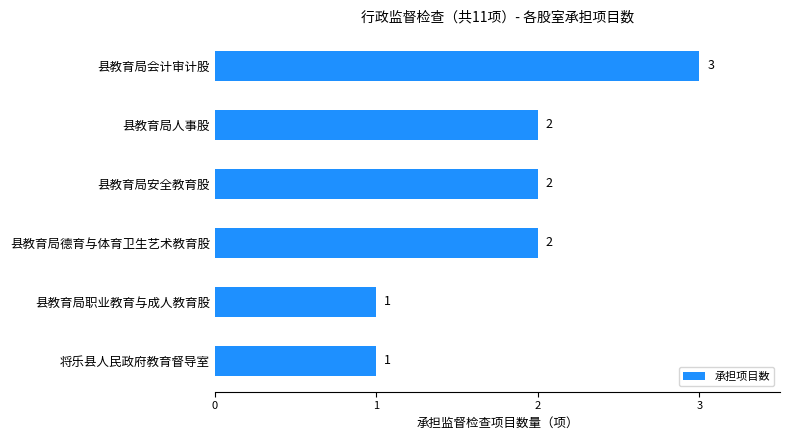

The chart shows a value of 1 at 县教育局职业教育与成人教育股. True or false?

True